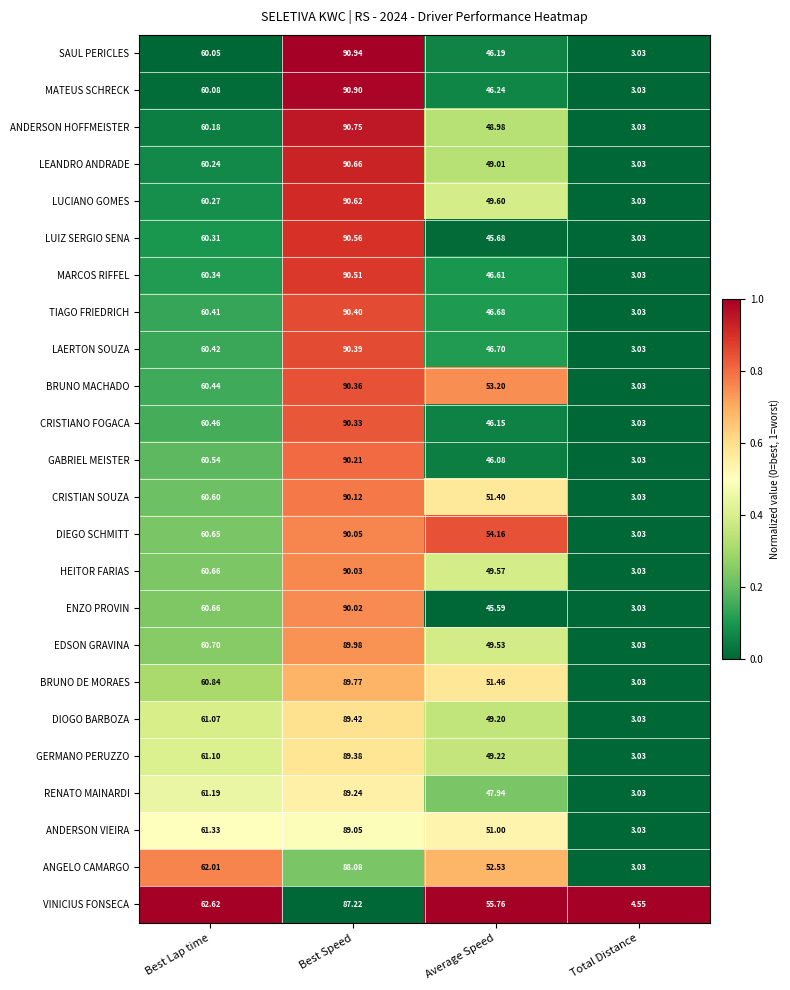

At which category is the sum across all series the highest?

Best Speed